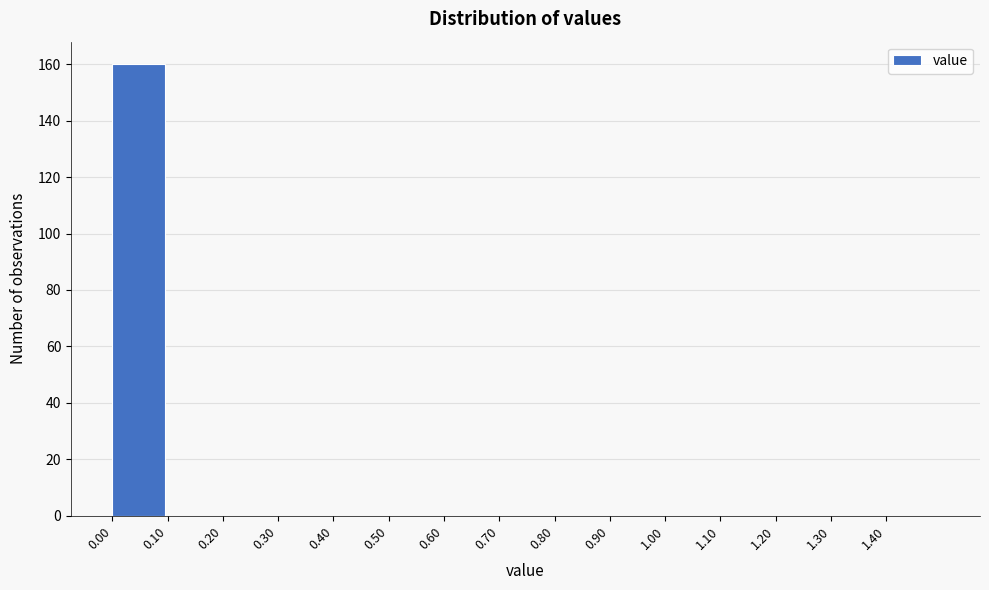

Reading left to right, what are all the values shown in this chart?

0.00=160	0.10=0	0.20=0	0.30=0	0.40=0	0.50=0	0.60=0	0.70=0	0.80=0	0.90=0	1.00=0	1.10=0	1.20=0	1.30=0	1.40=0